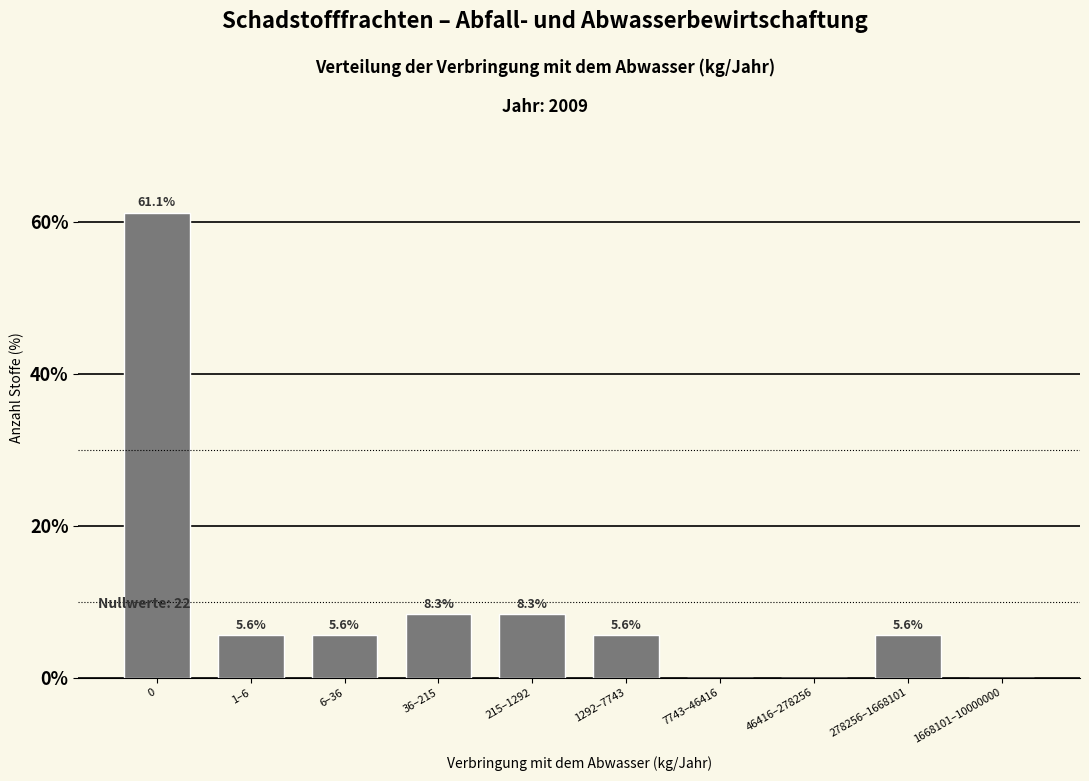

Reading left to right, list all the values displayed in this chart.

0=61.1	1–6=5.6	6–36=5.6	36–215=8.3	215–1292=8.3	1292–7743=5.6	7743–46416=0.0	46416–278256=0.0	278256–1668101=5.6	1668101–10000000=0.0